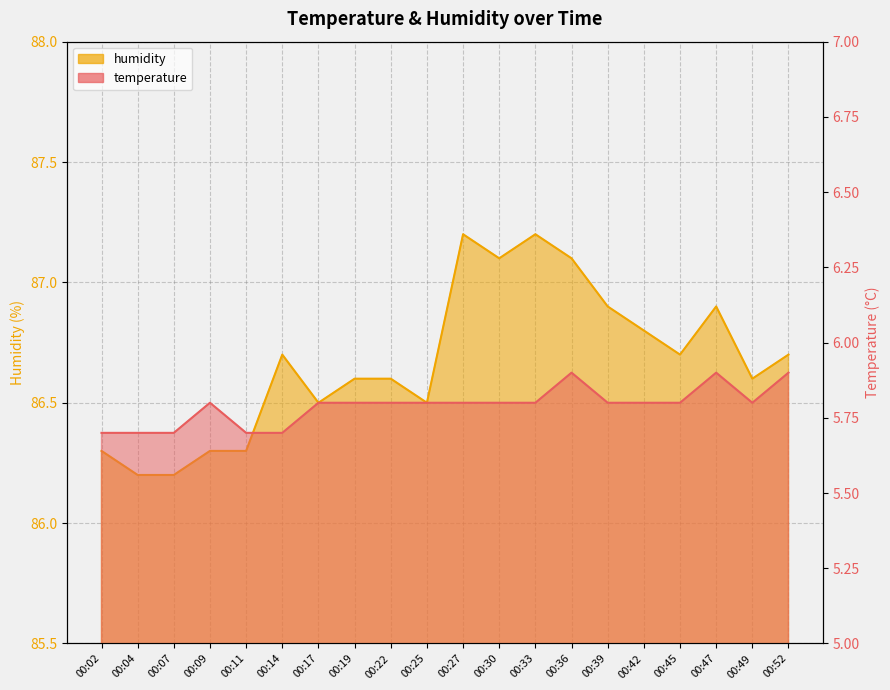

What is the sum of all temperature values?

115.8